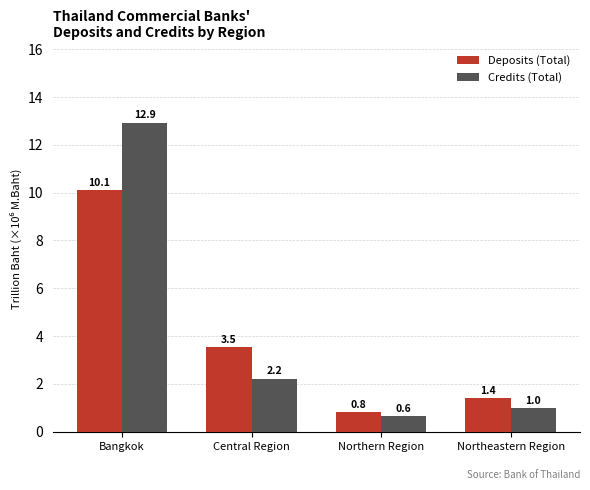

What position from the right is Bangkok?

4